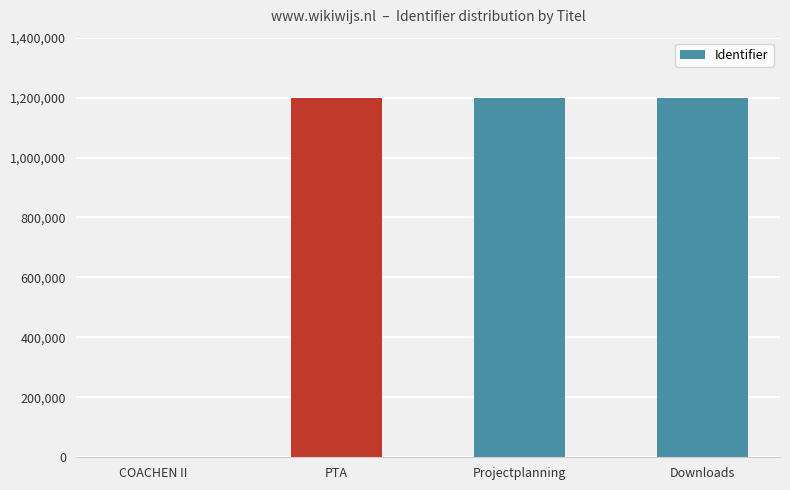

What is the sum of the values at COACHEN II and Projectplanning?

1200100